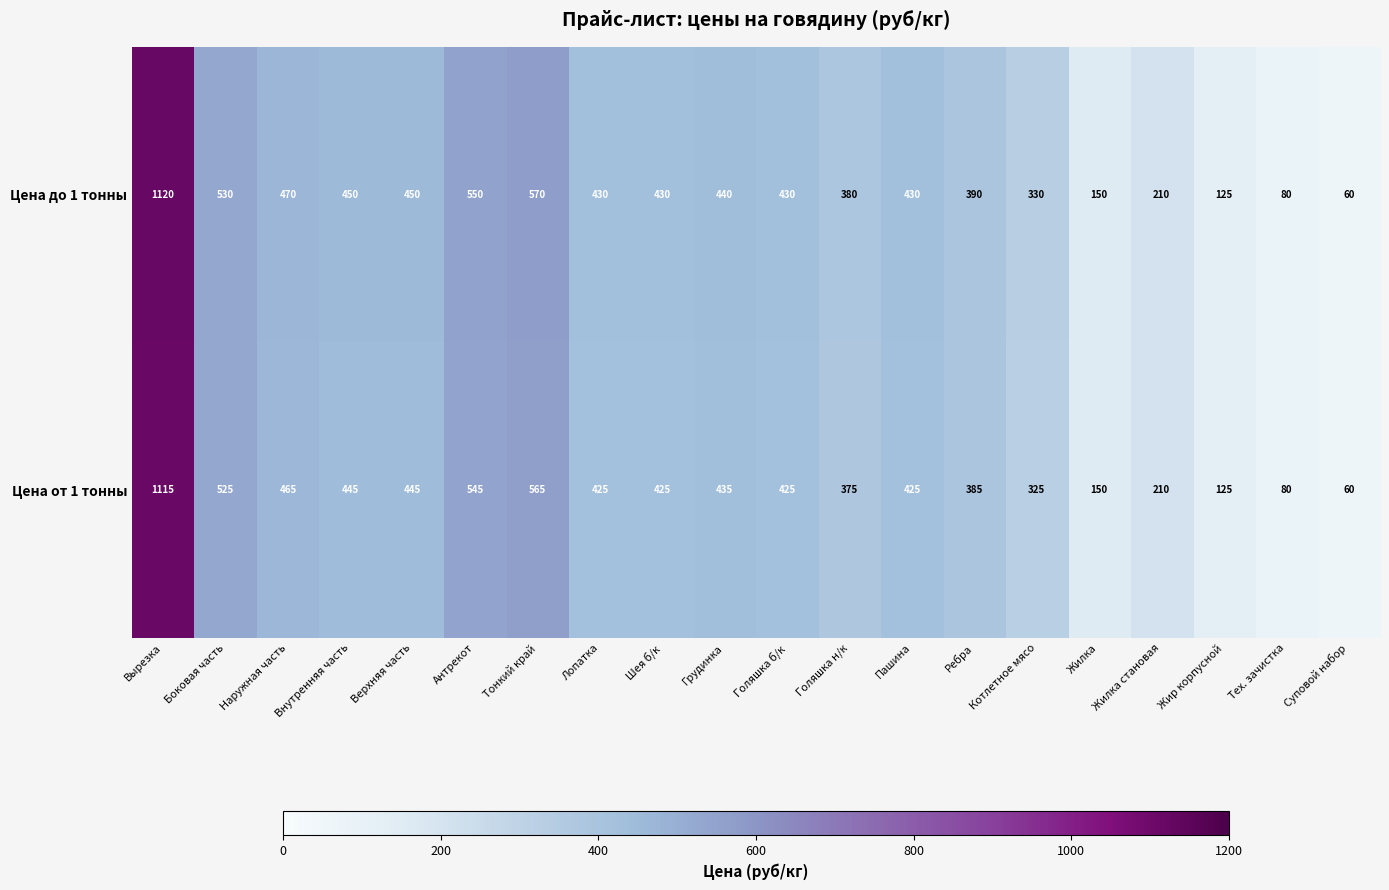

At which label is Цена от 1 тонны closest to 587?

Тонкий край